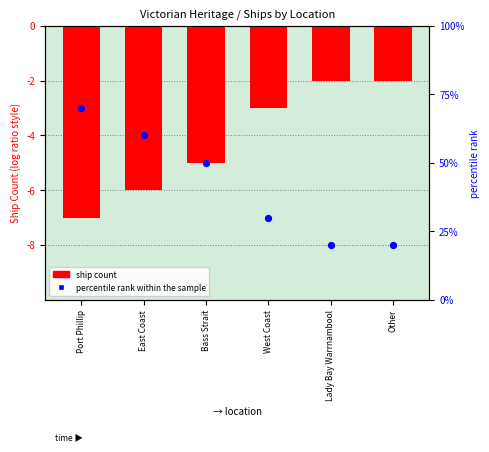

Is the value of percentile rank within the sample at Port Phillip greater than the value of Ship Count at Other?

Yes